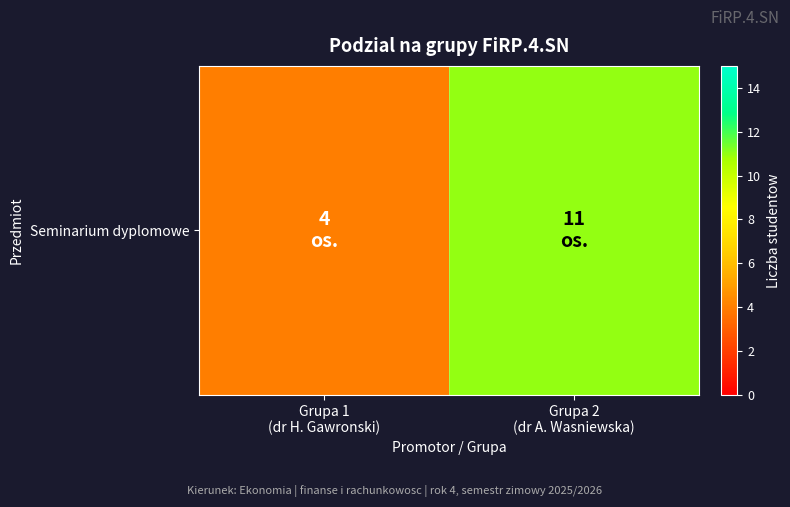

Reading left to right, extract all data points from this chart.

Grupa 1
(dr H. Gawronski)=4	Grupa 2
(dr A. Wasniewska)=11